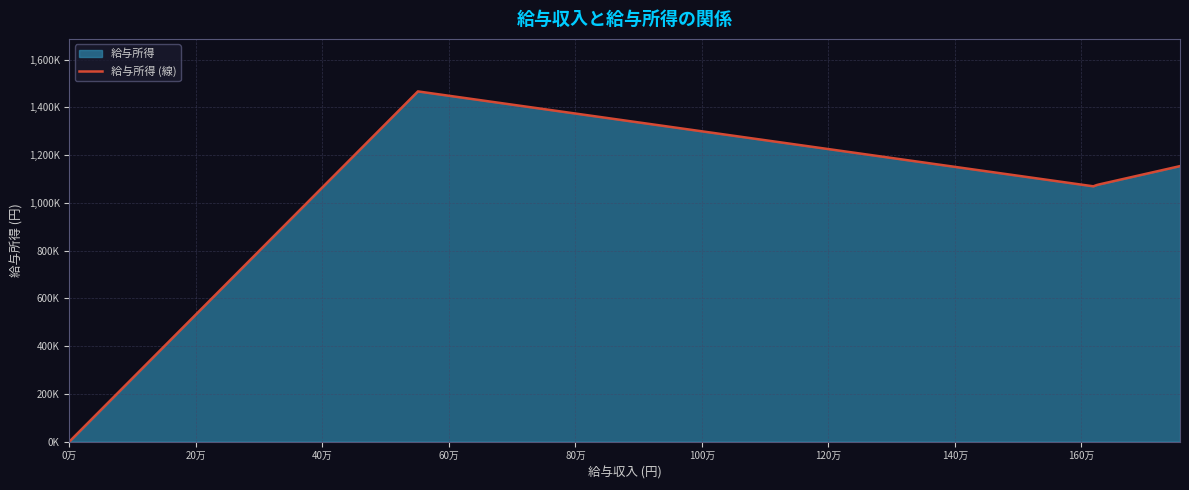

Does the chart display data point markers on the line(s)?

No